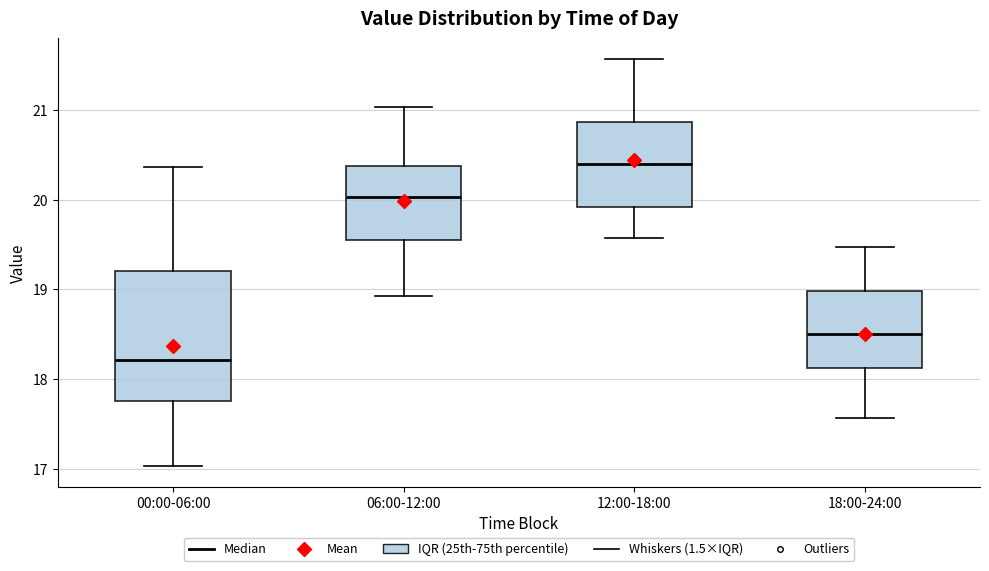

Which box is the tallest, from its lower edge to its upper edge?

00:00-06:00